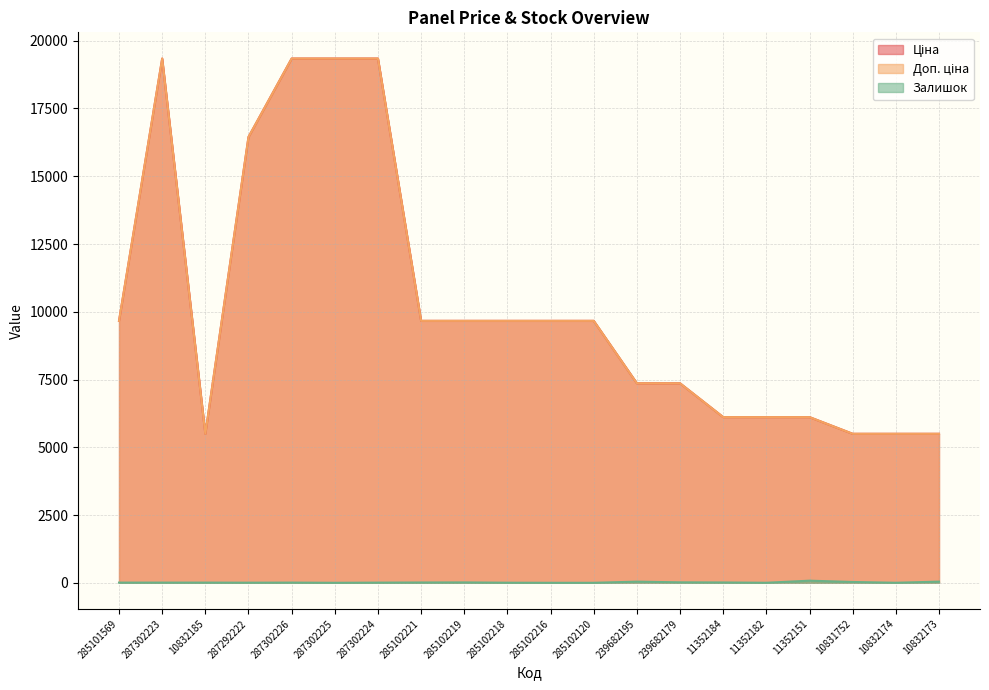

Which series changed the most between 287302223 and 10832185?

Ціна